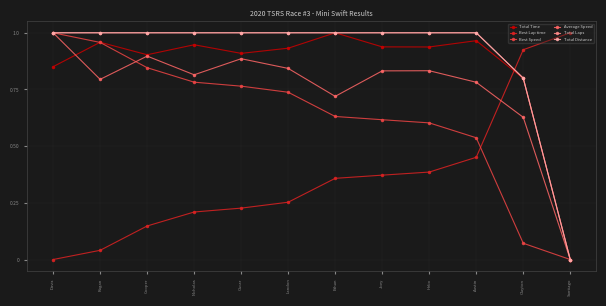

Is this an area chart (filled region under the line)?

No